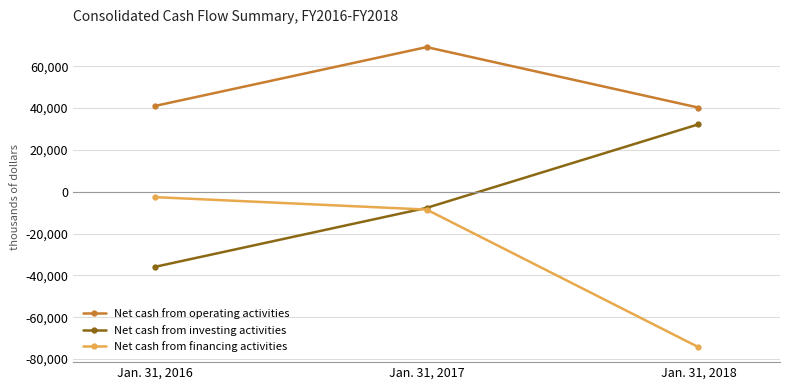

Read the Net cash from operating activities value at Jan. 31, 2017.

69109